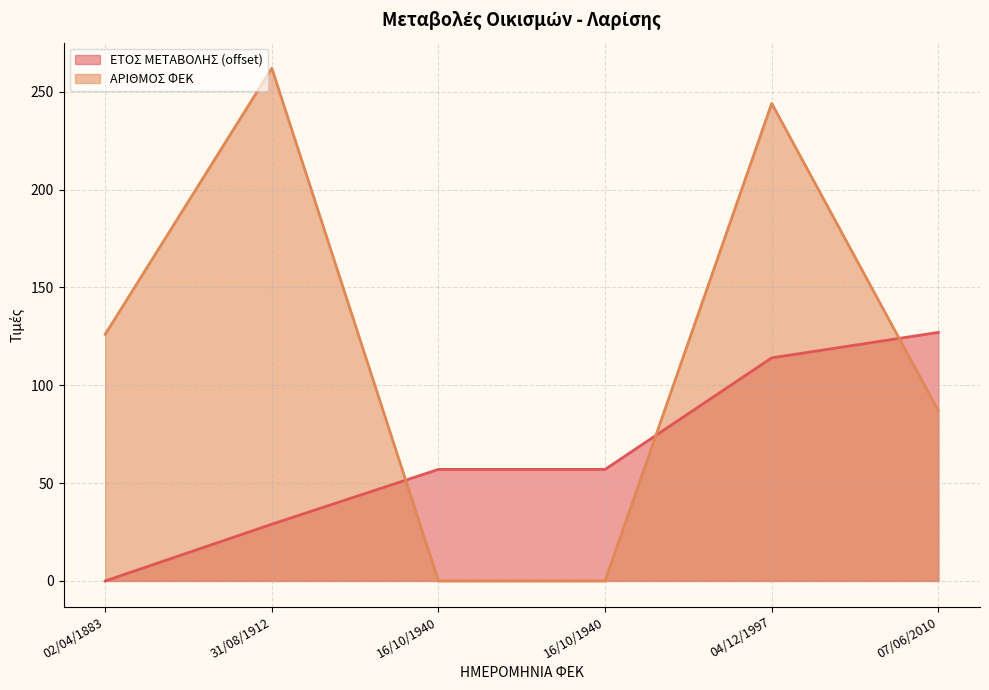

Which label corresponds to the smallest value in the chart?

02/04/1883